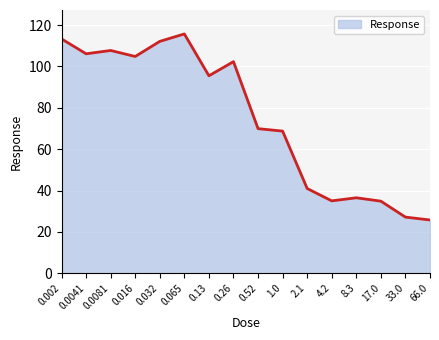

What is the average value?

74.8